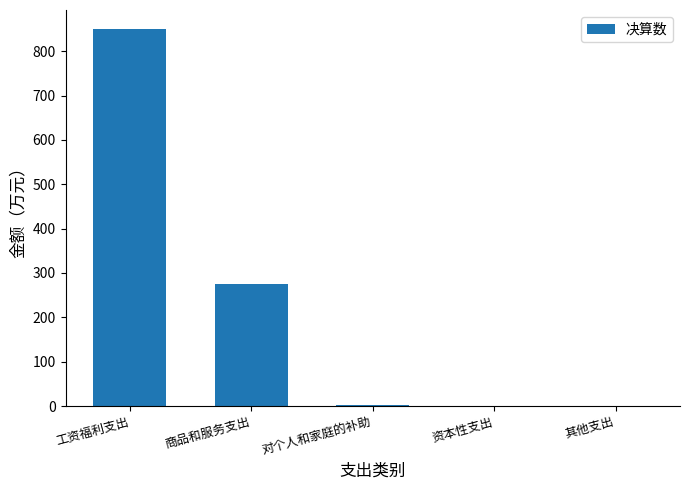

True or false: the data shows 1336.7 at 工资福利支出.

False